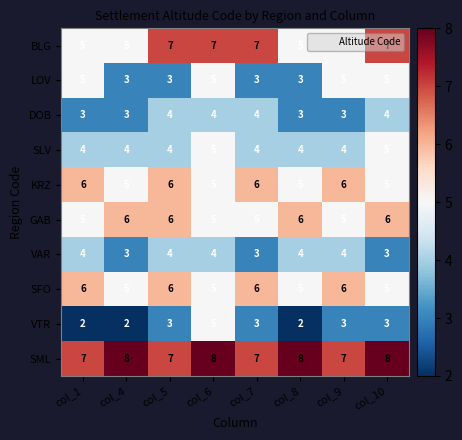

Which series has the largest total across all categories?

SML